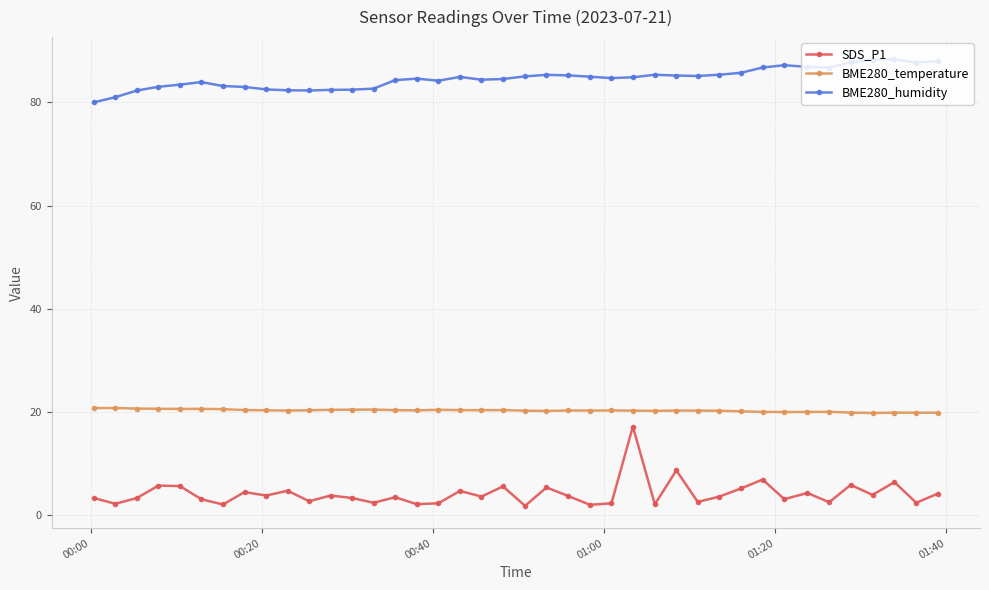

Is this an area chart (filled region under the line)?

No